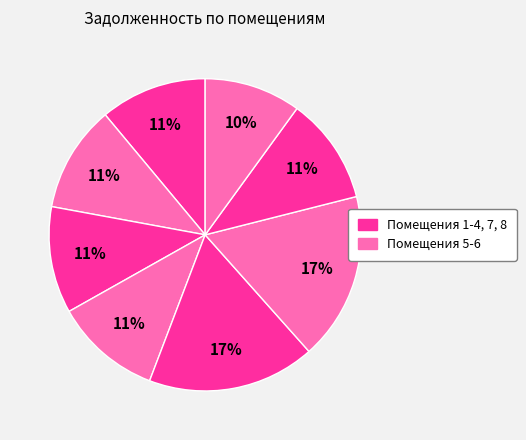

Which slice is the largest?

5